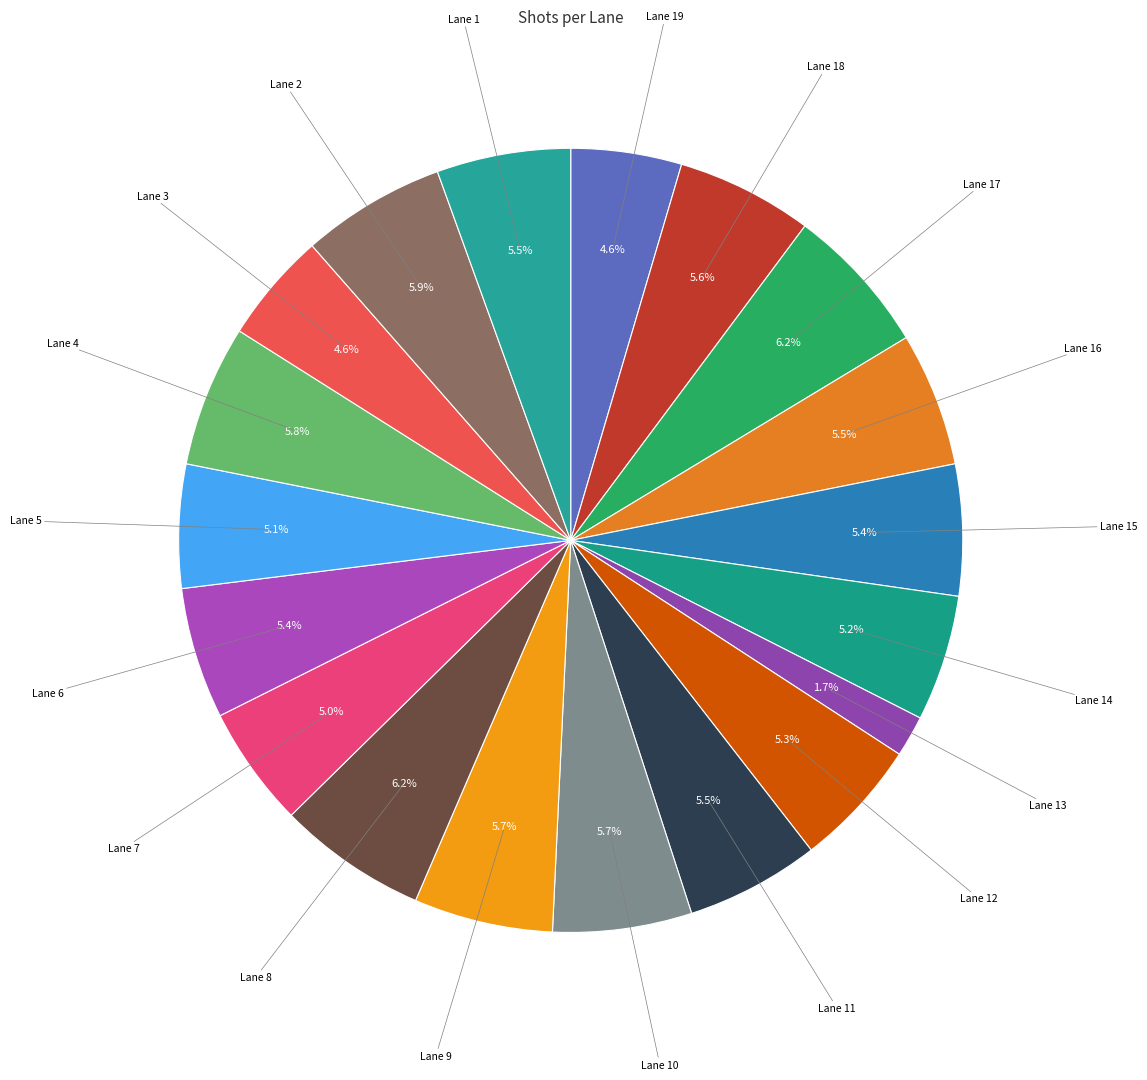

Is there any slice that represents more than half of the pie?

No